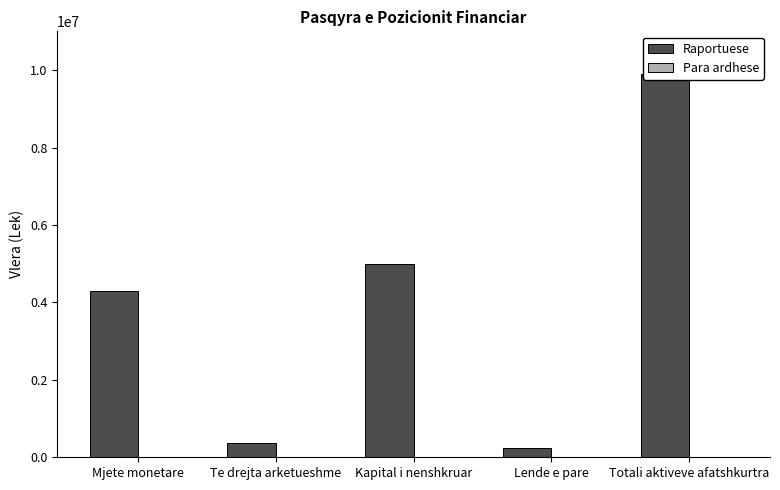

What is the difference between the highest and lowest values at Totali aktiveve afatshkurtra?

9898007